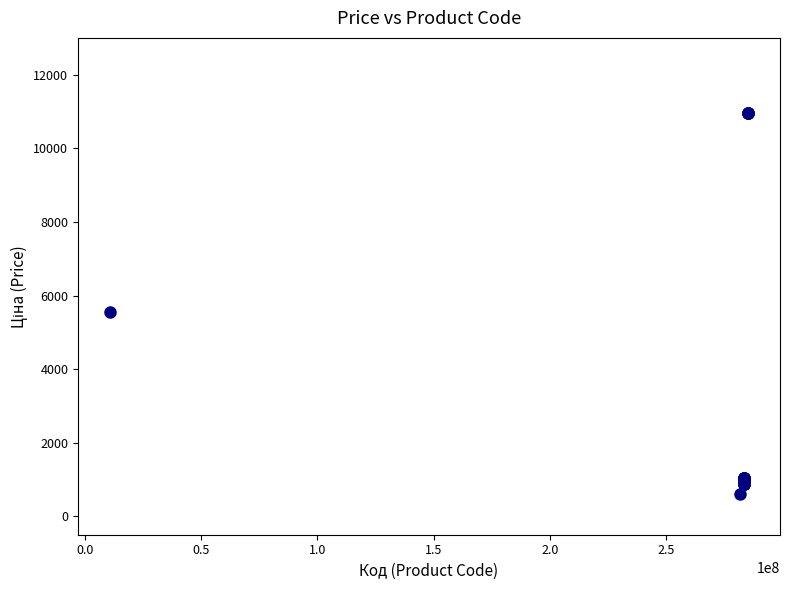

What Y value in the scatter plot is closest to 5784?

5560.3